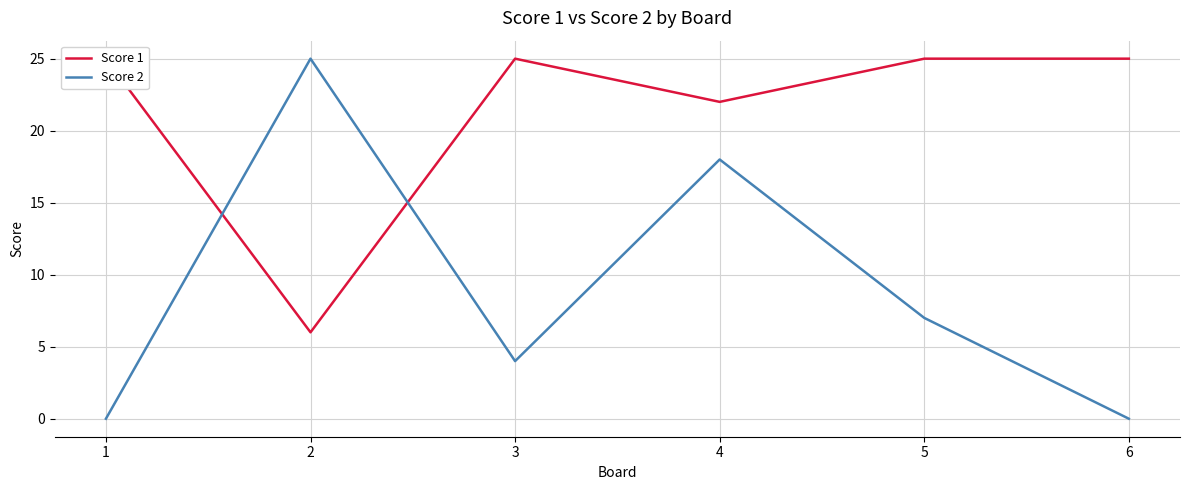

List the series in order of their peak value, lowest first.

Score 1, Score 2